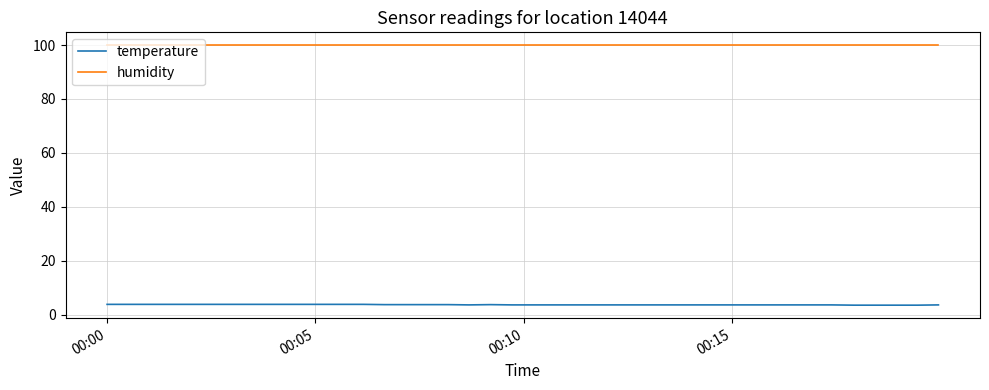

List the series in order of their overall mean, highest first.

humidity, temperature